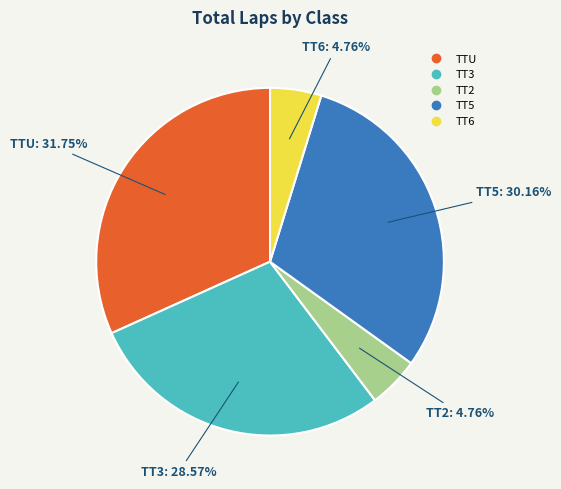

How many slices are in this pie chart?

5